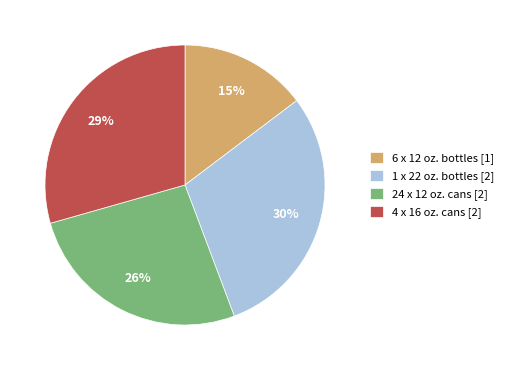

To the nearest percent, what is the difference between the largest and smallest slice percentages?

15%